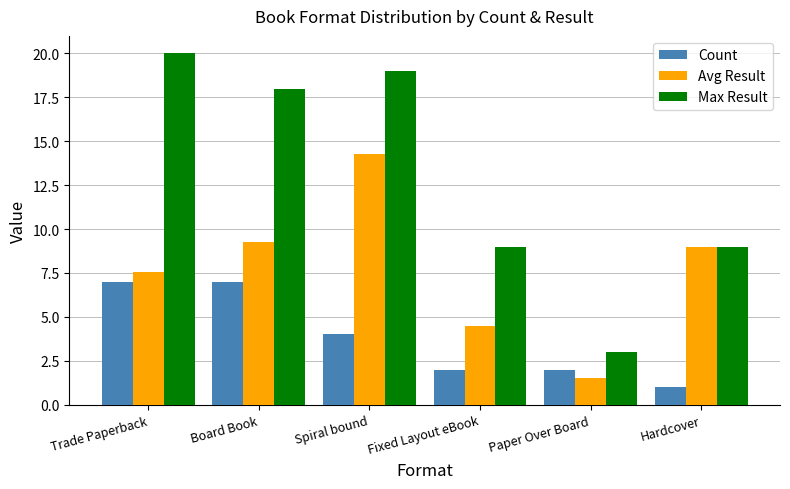

What are all the series names shown in the legend?

Count, Avg Result, Max Result